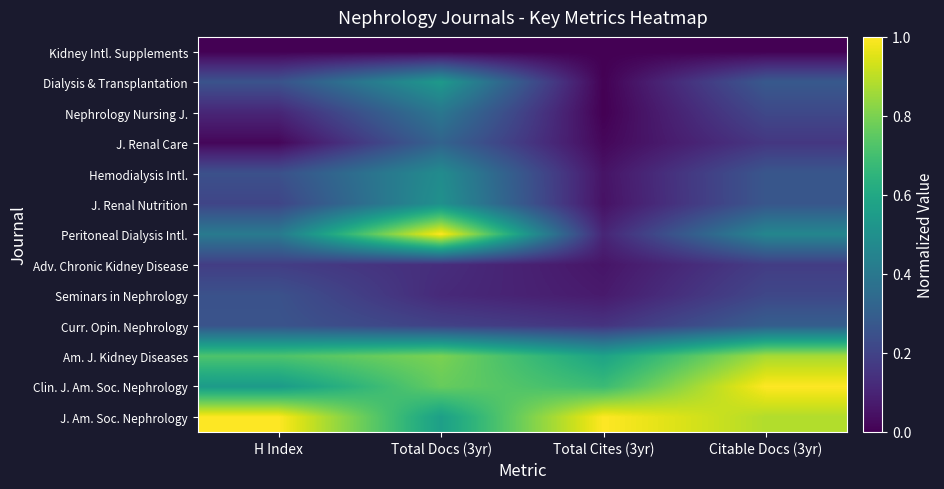

What is the spread (max minus min) of values at Citable Docs (3yr)?

1.0